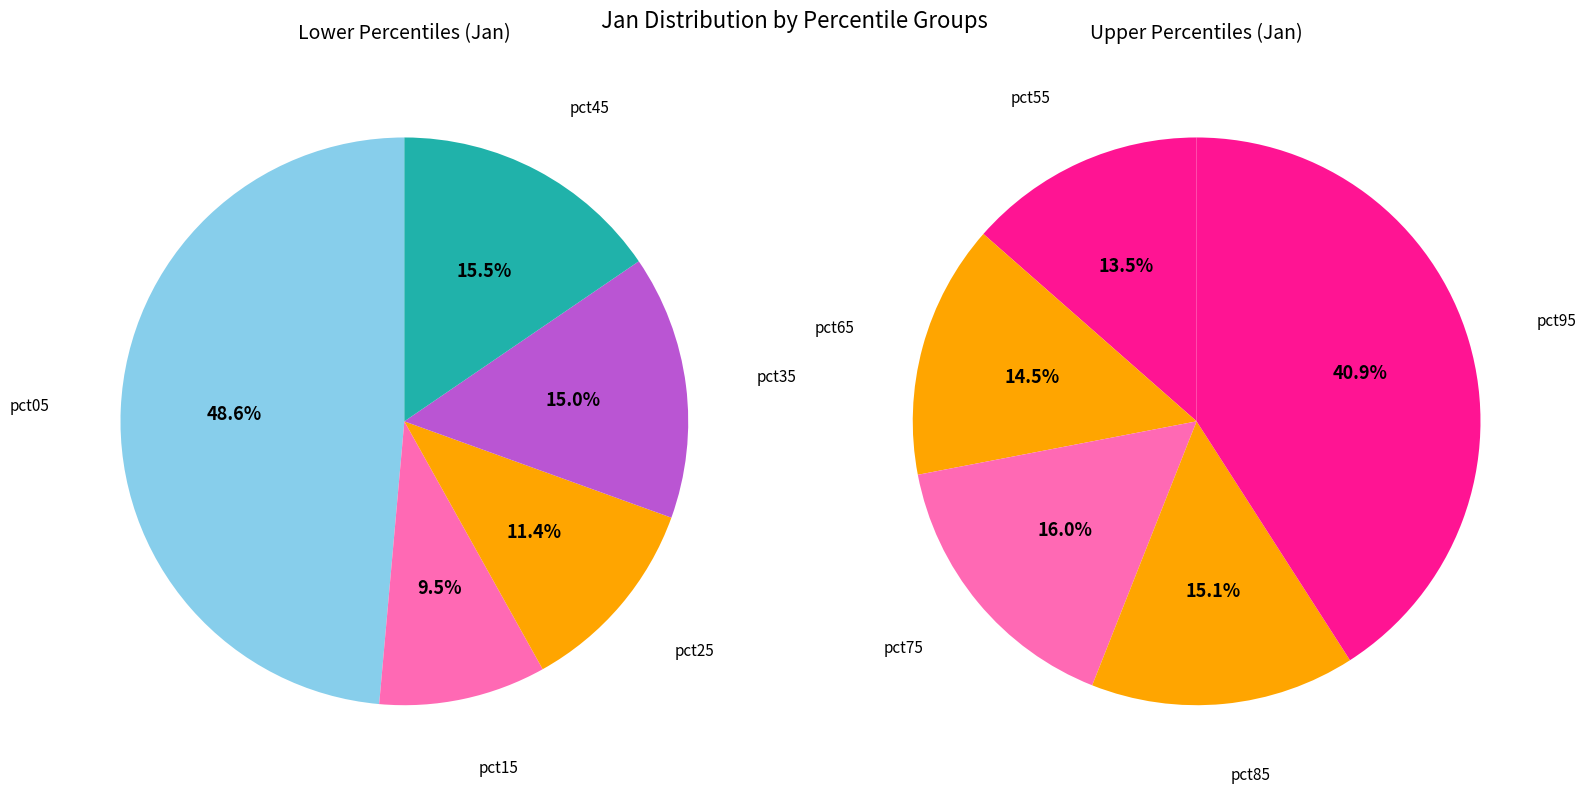

Count the number of slices in the pie.

10